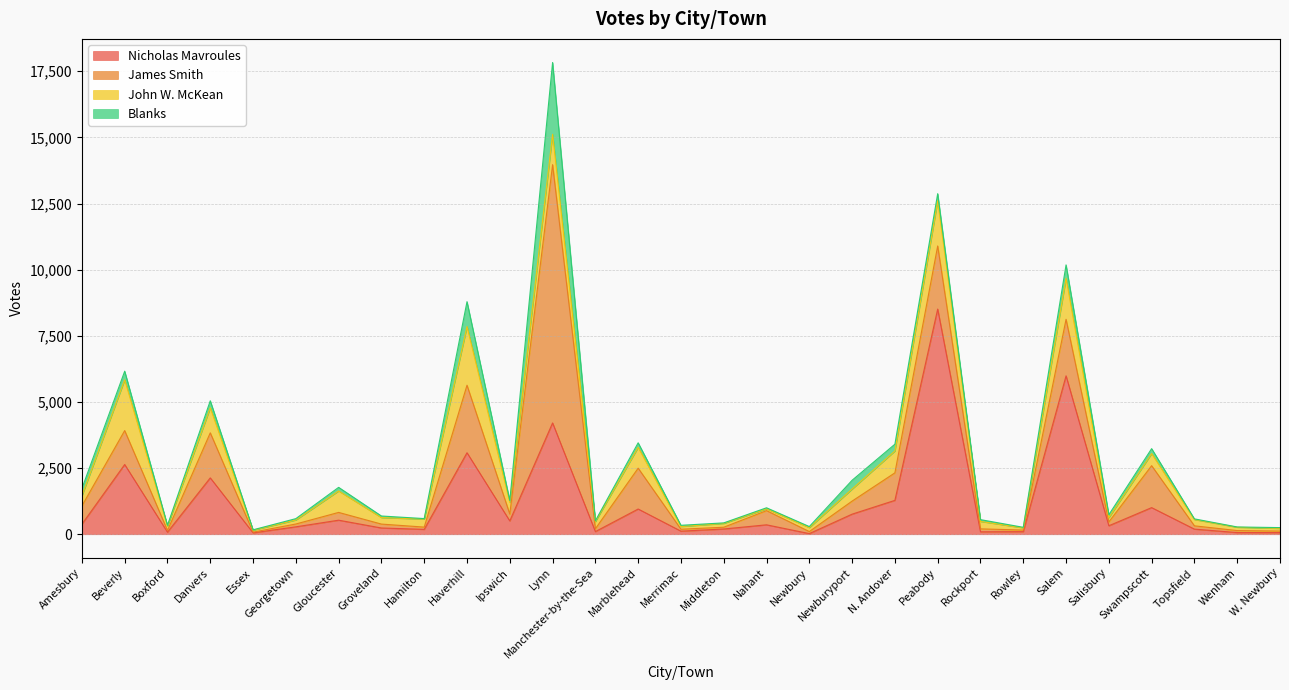

What is the minimum value shown in the chart?

11